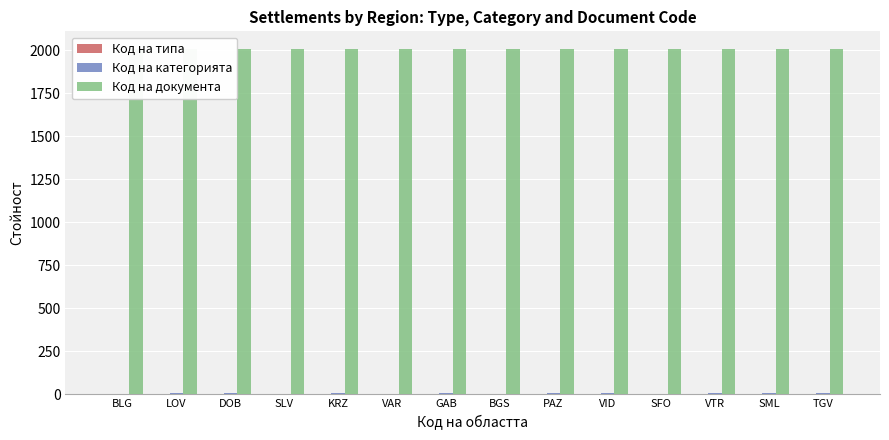

Rank the series by their maximum value, from highest to lowest.

Код на документа, Код на категорията, Код на типа